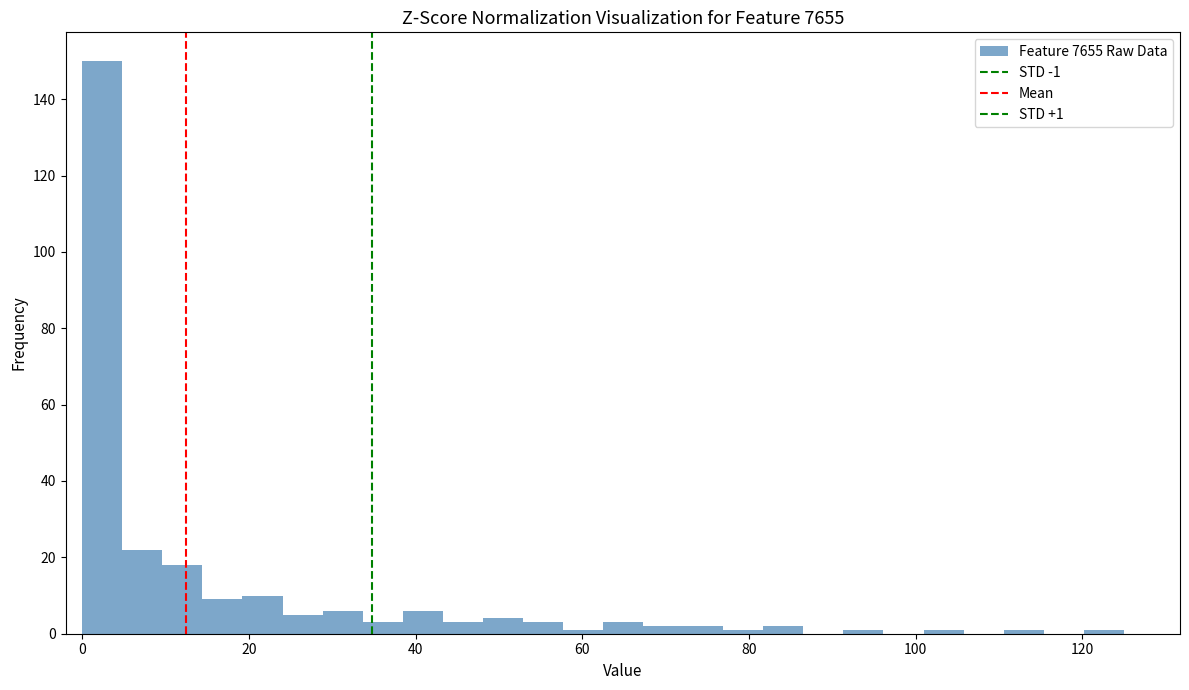

Around what value on the x-axis is the tallest bar? Give the approximate position of its centre, as read against the axis.

2